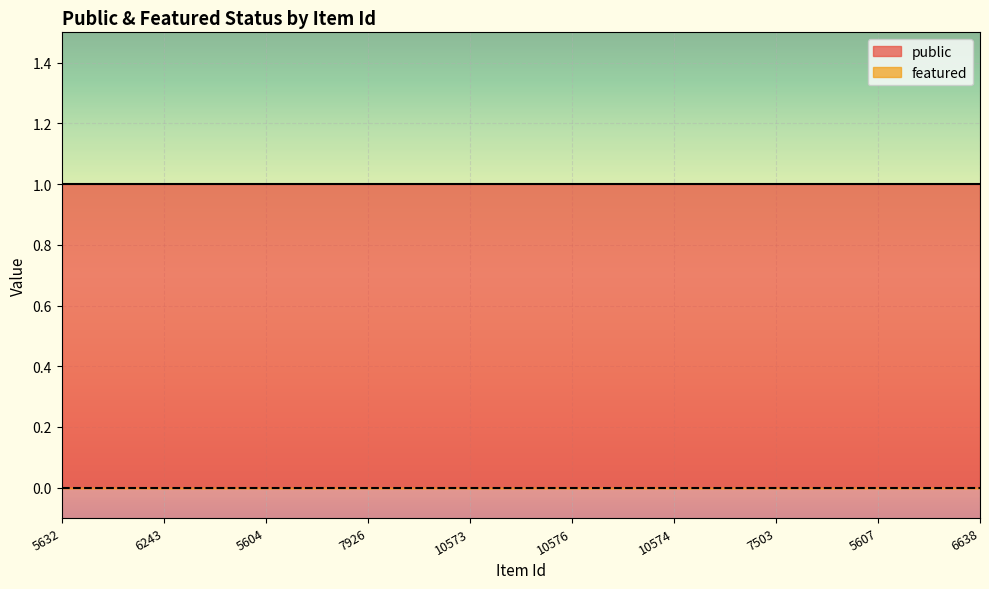

What position from the left is 10574?

7